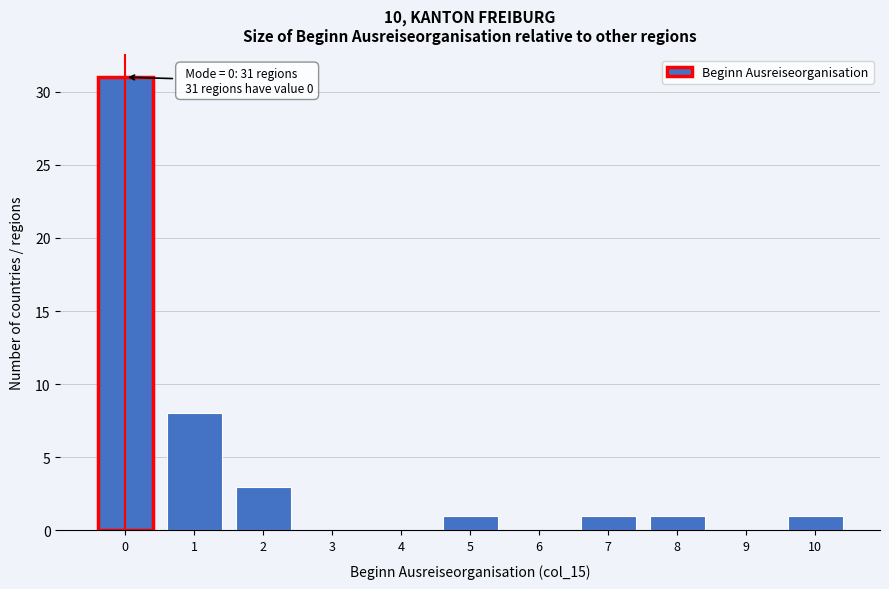

Over which range of the x-axis is the bar tallest?

-0.5 to 0.5